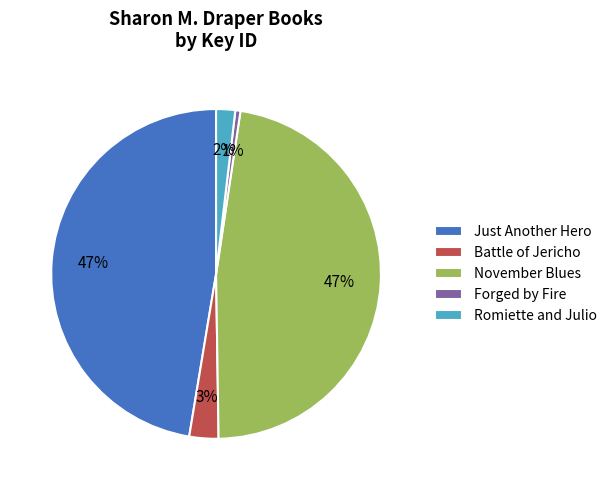

How many slices are in this pie chart?

5